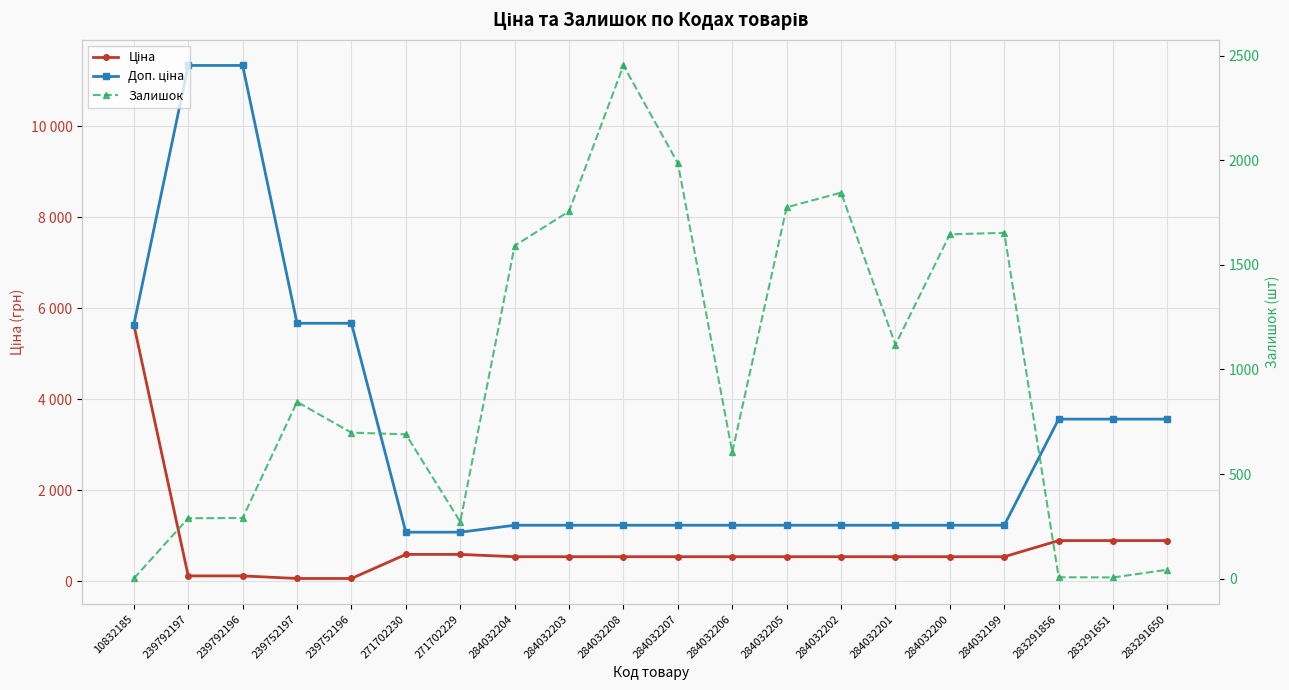

Is it true that Залишок equals 7.0 at 283291856?

True